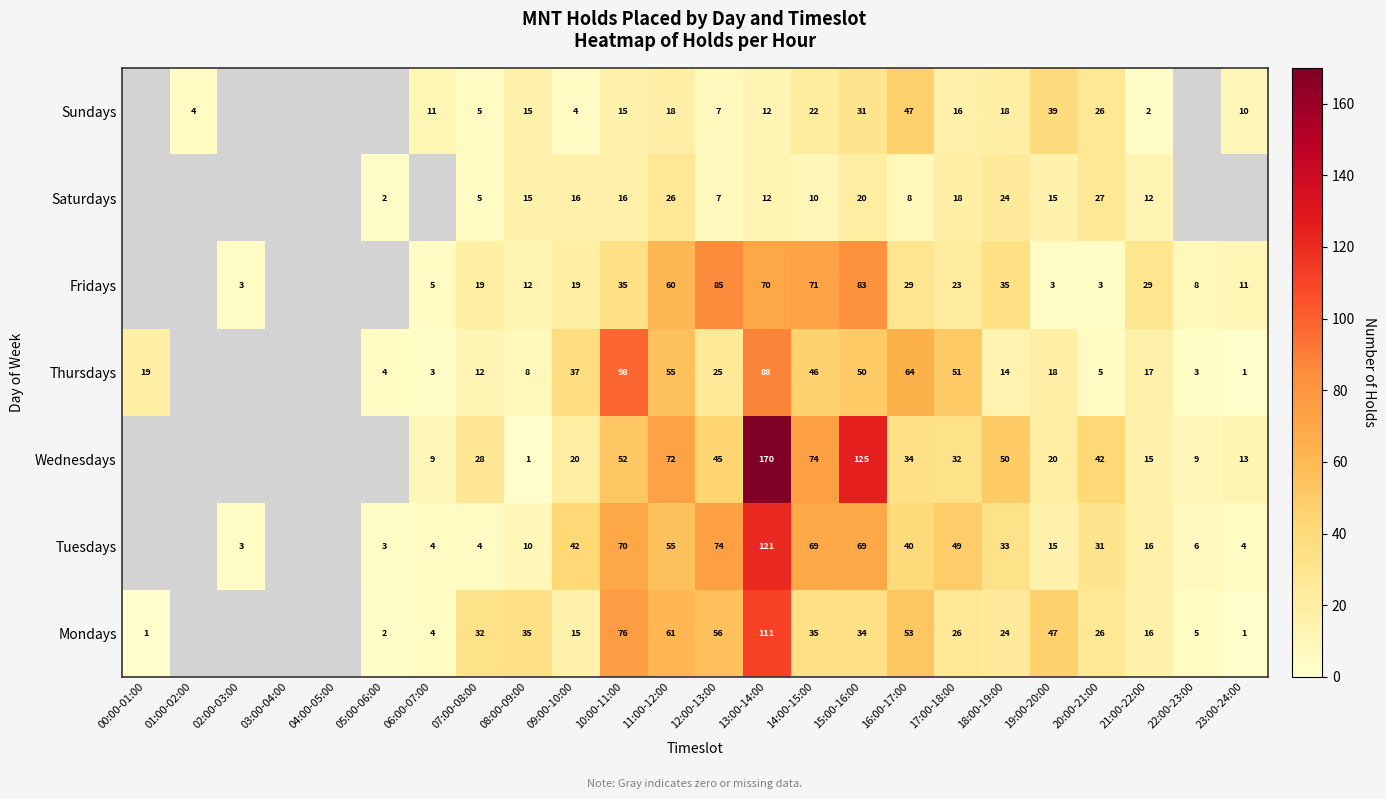

Which has a higher value, 10:00-11:00 or 09:00-10:00?

10:00-11:00